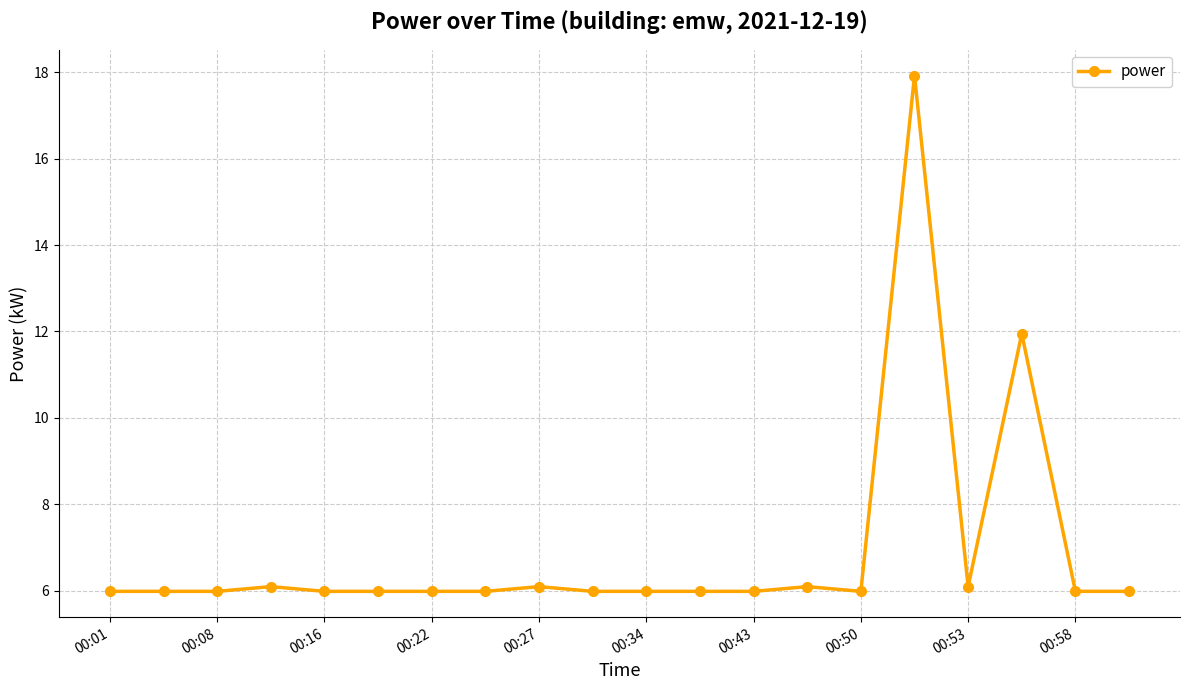

True or false: there are more than 0 points higher than both neighbors.

True